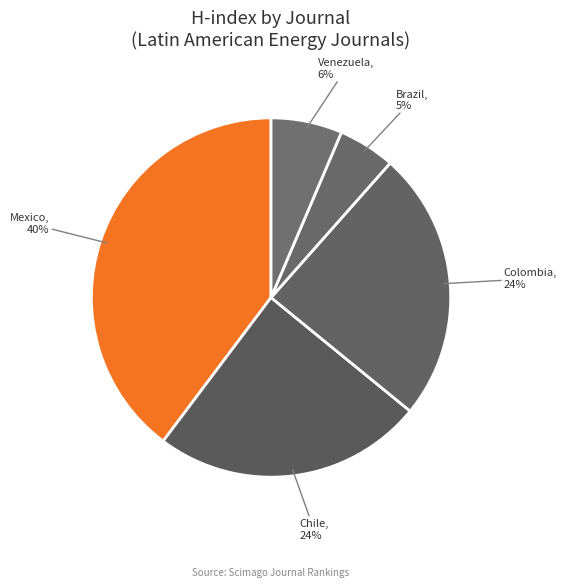

To the nearest percent, what is the average slice percentage?

20%